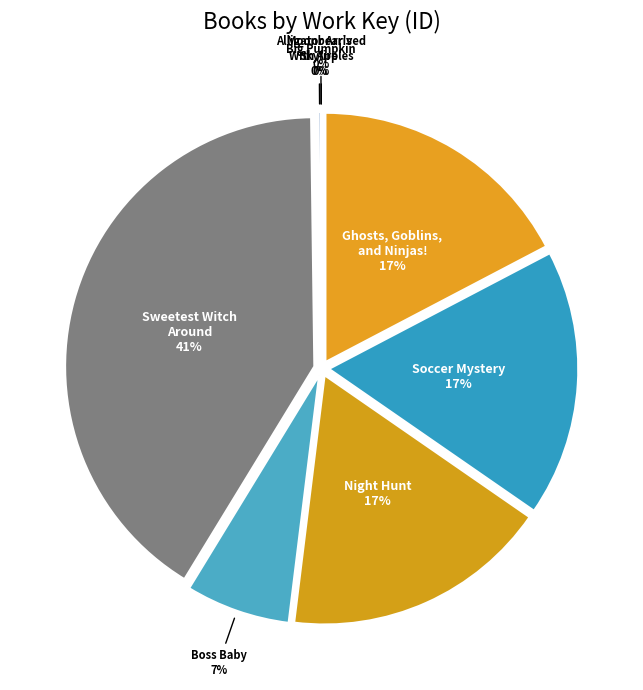

To the nearest percent, what is the combined percentage of Soccer Mystery and Big Pumpkin?

17%